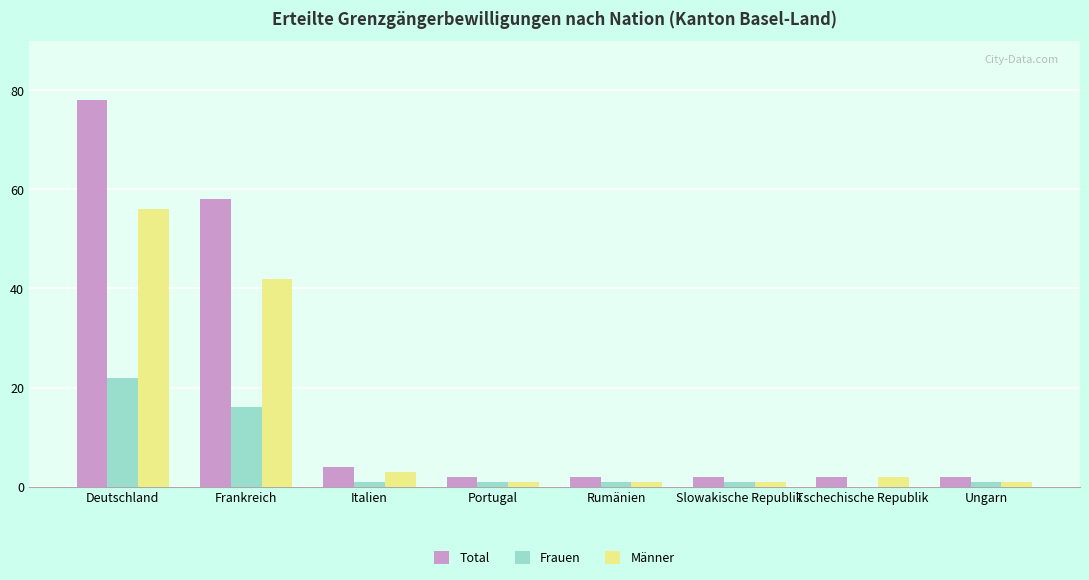

Which category has the highest value across all series?

Deutschland